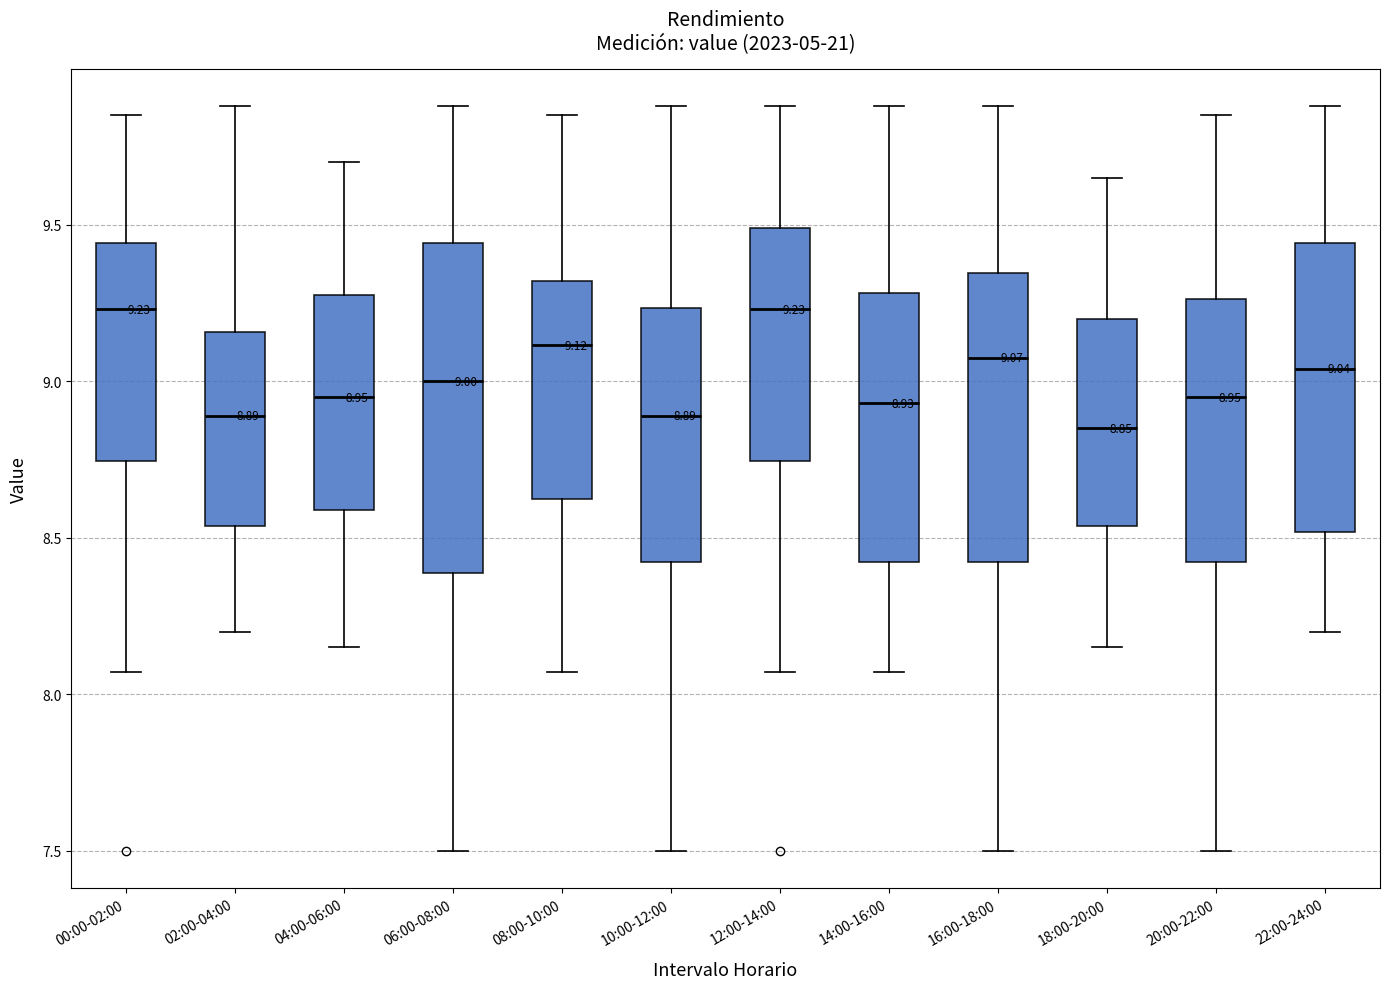

Comparing the boxes themselves (not the whiskers), which one is the tallest?

06:00-08:00